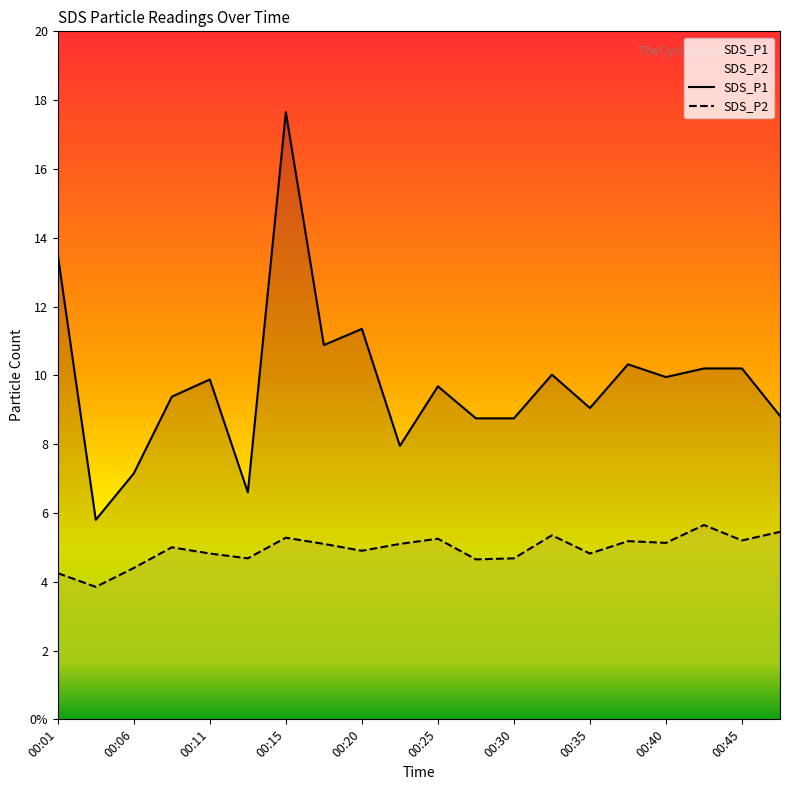

Between 00:40 and 00:32, which is larger?

00:32